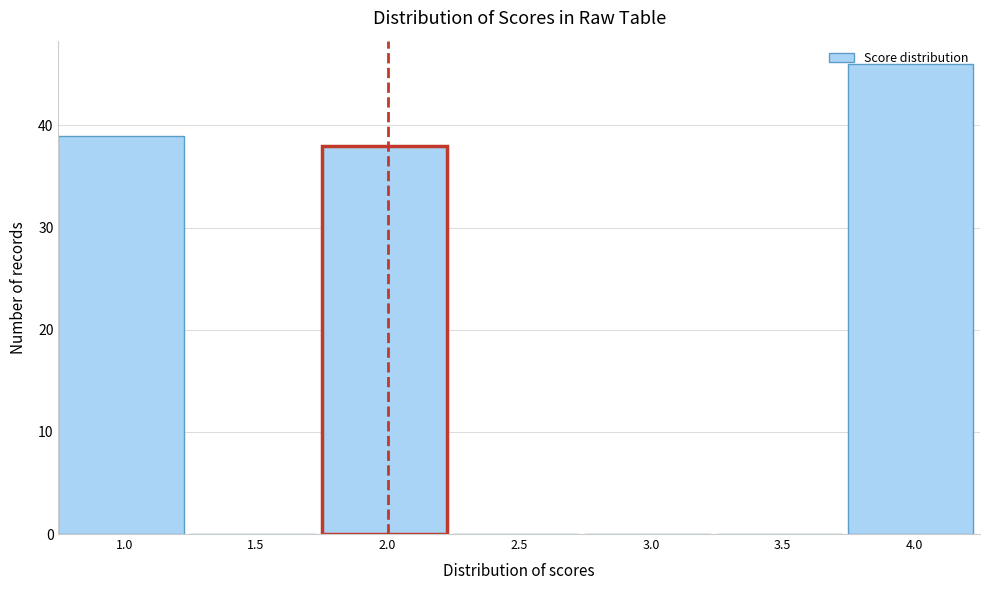

What is the change in value from 3.0 to 4.0?

+46